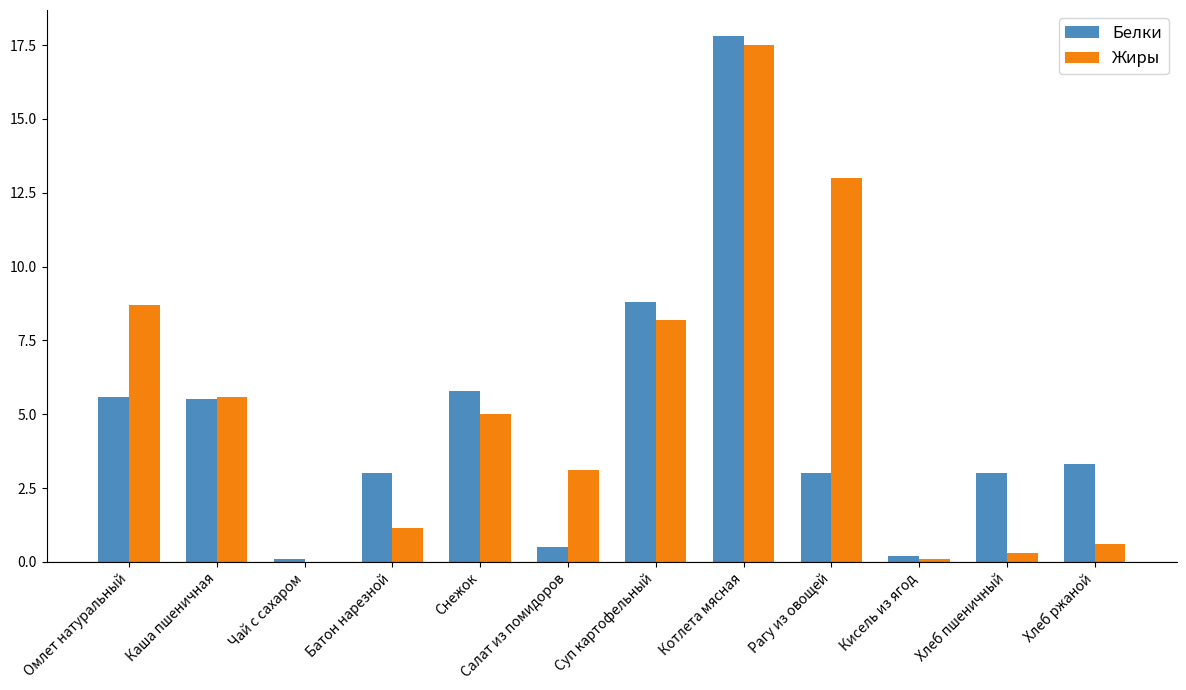

At which category is the sum across all series the highest?

Котлета мясная